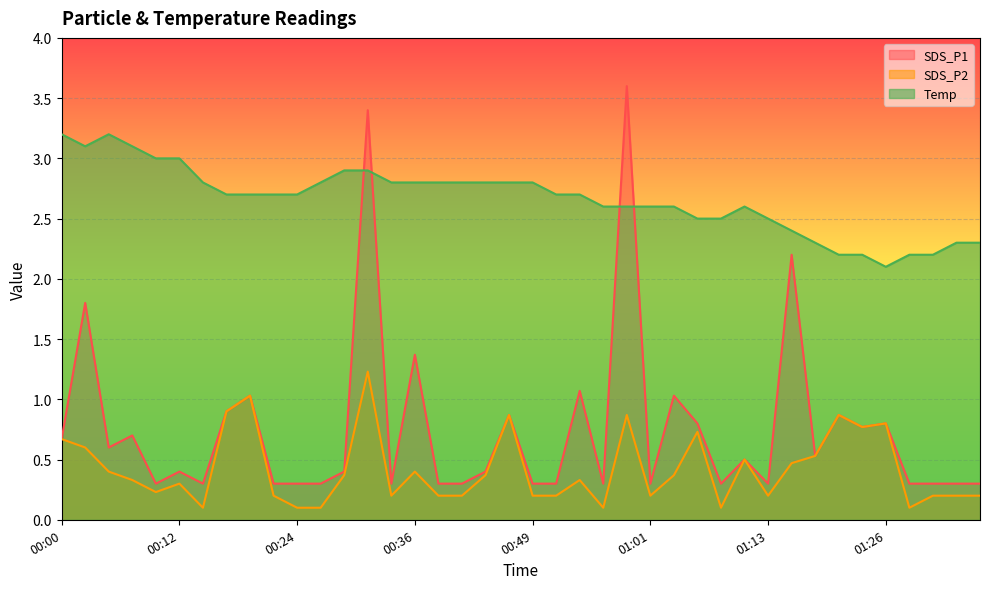

How many lines are shown in the chart?

3